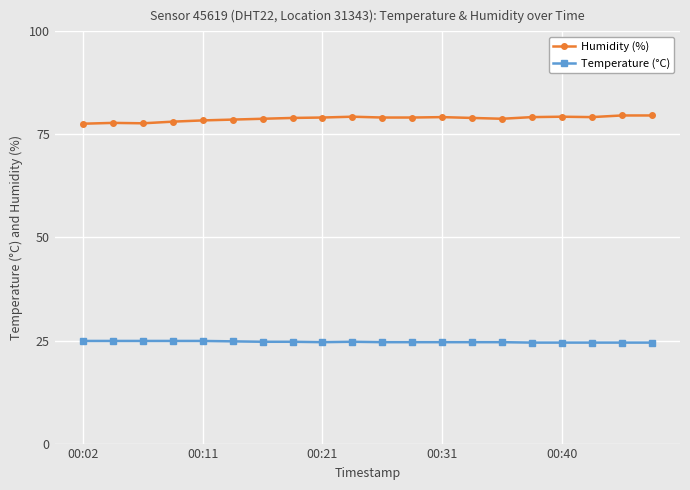

Which series has the largest range (max minus min)?

Humidity (%)